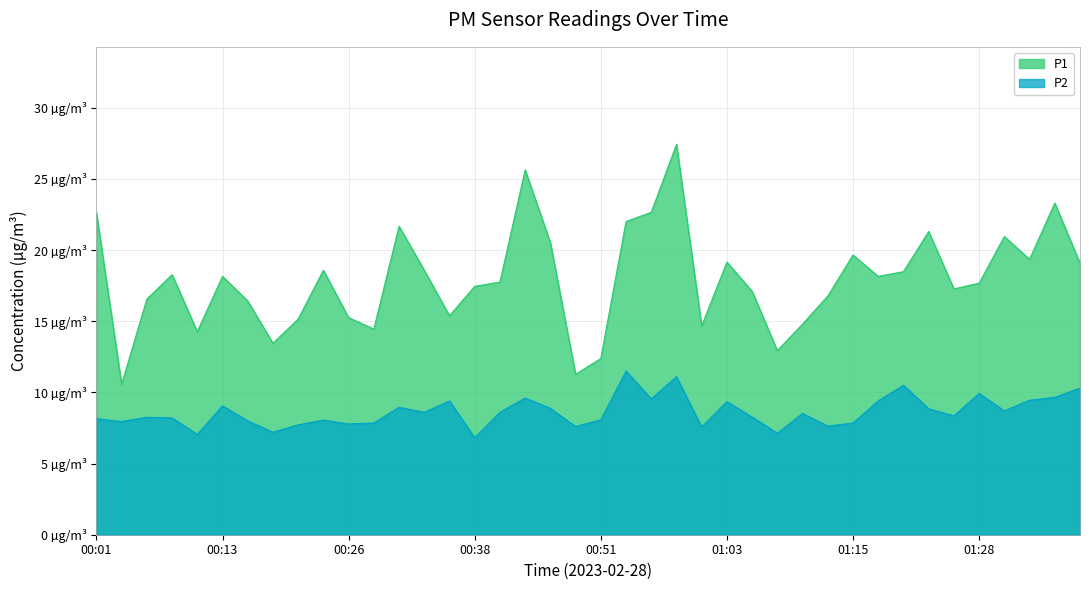

True or false: P2 and P1 cross at least once.

False